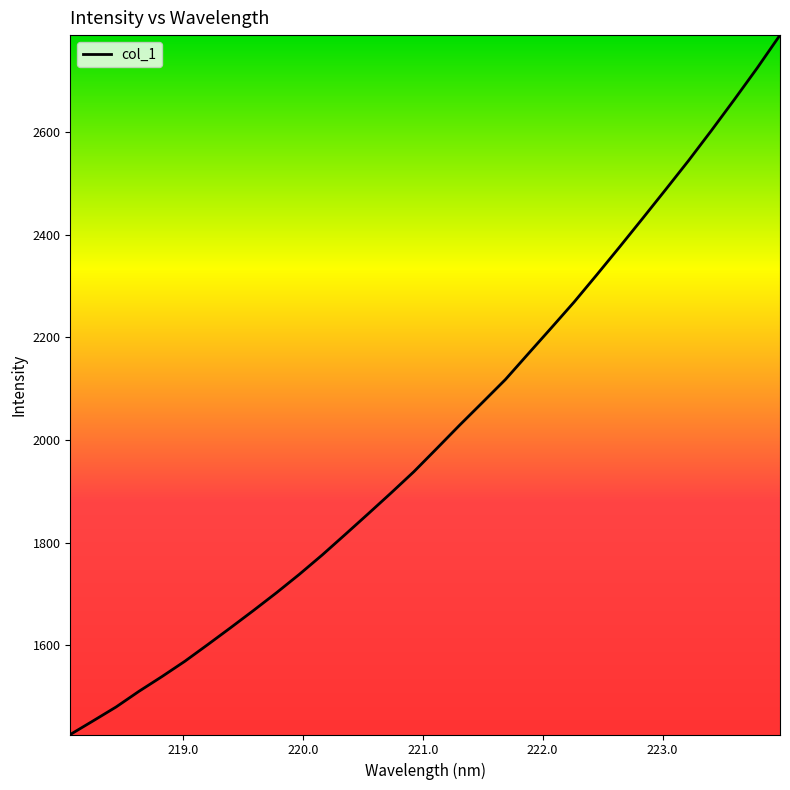

What is the difference between the second highest and second lowest values?

1271.3